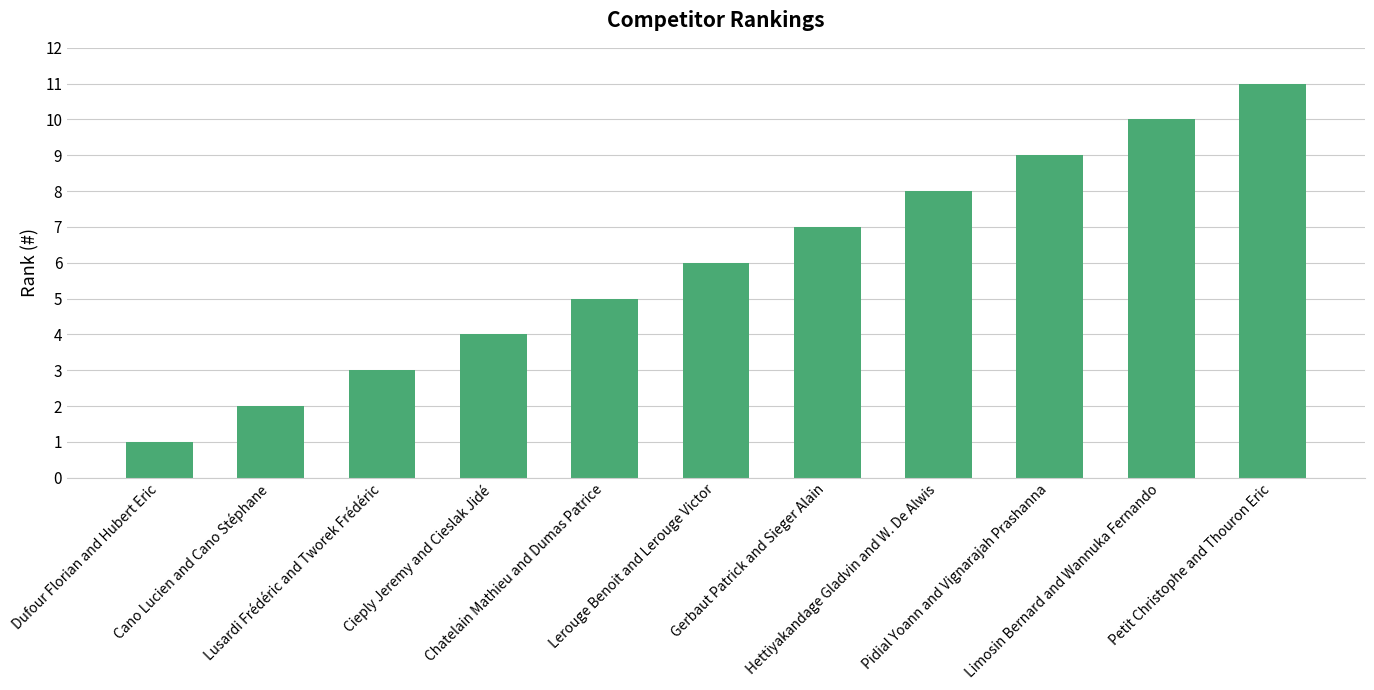

How many data points does each series have?

11